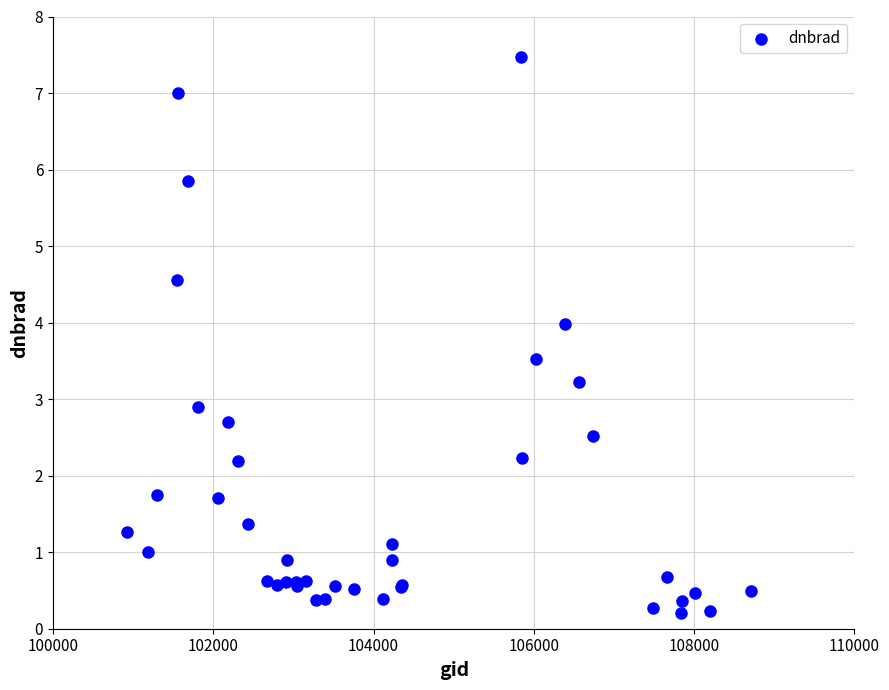

What Y value in the scatter plot is closest to 3?

2.9